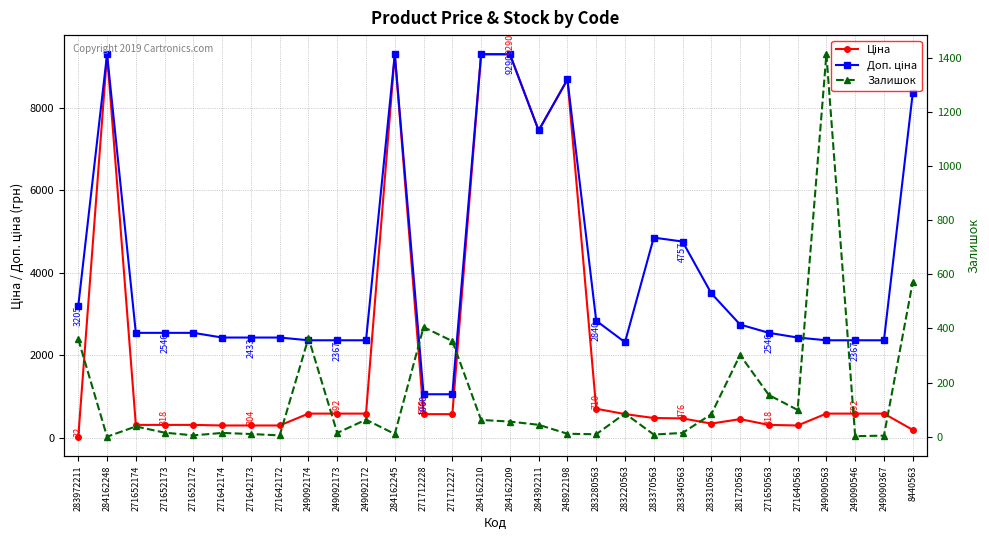

Which series has the widest spread of values?

Ціна